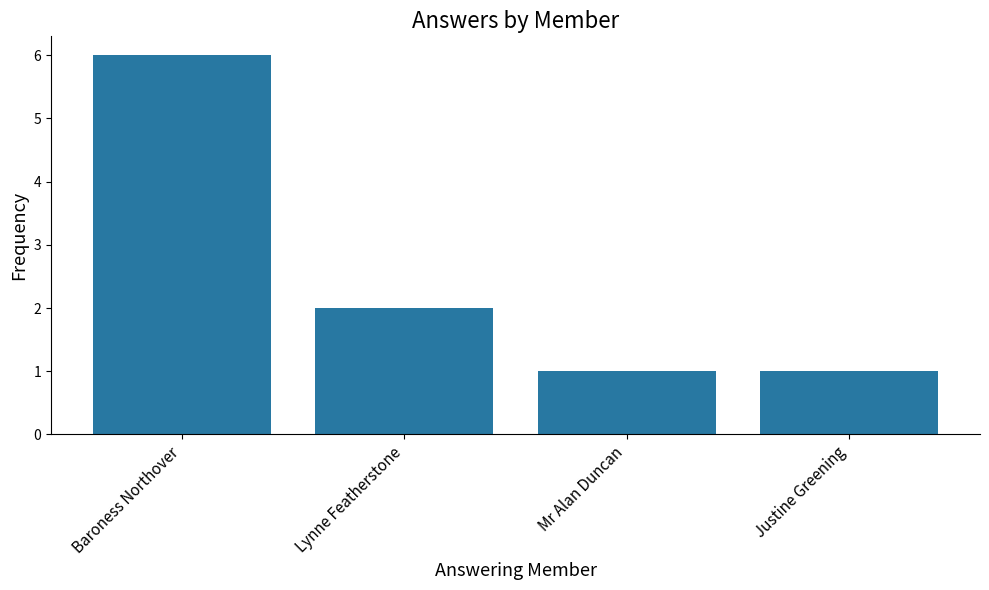

What is the difference between the values at Baroness Northover and Mr Alan Duncan?

5